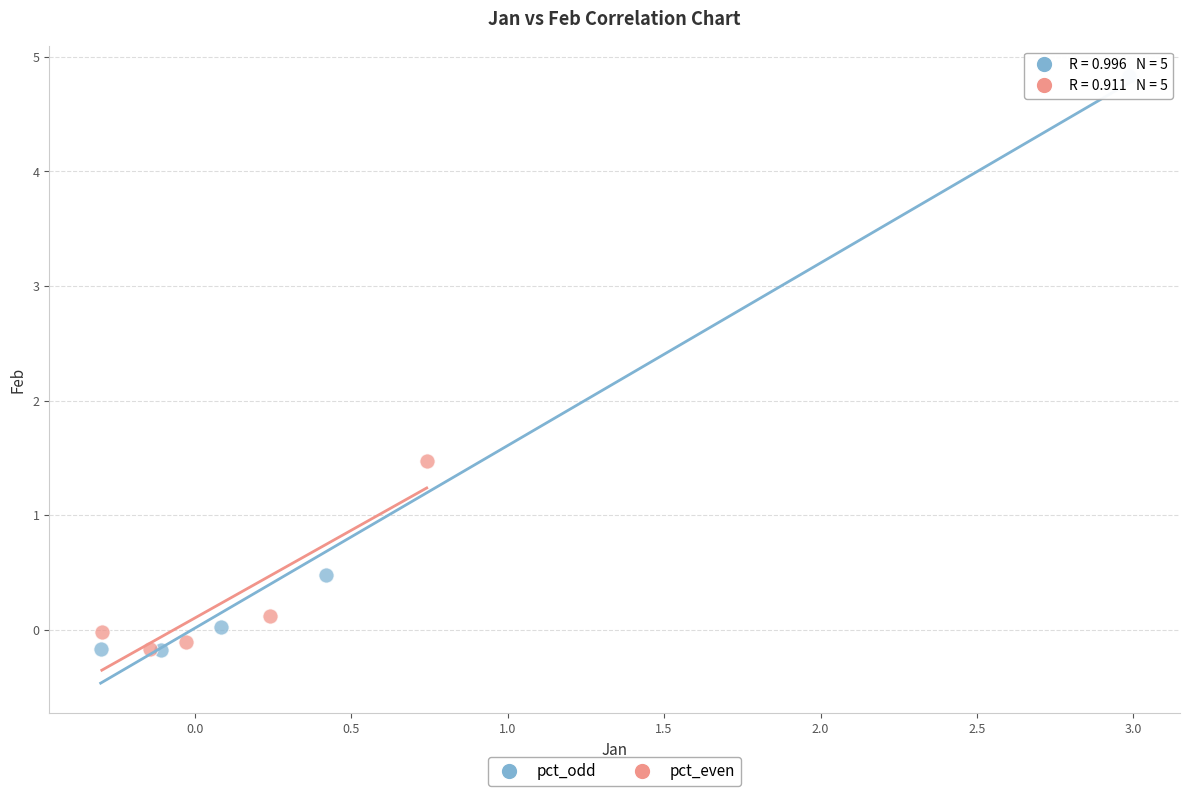

Which series has the widest spread of Y values?

pct_odd